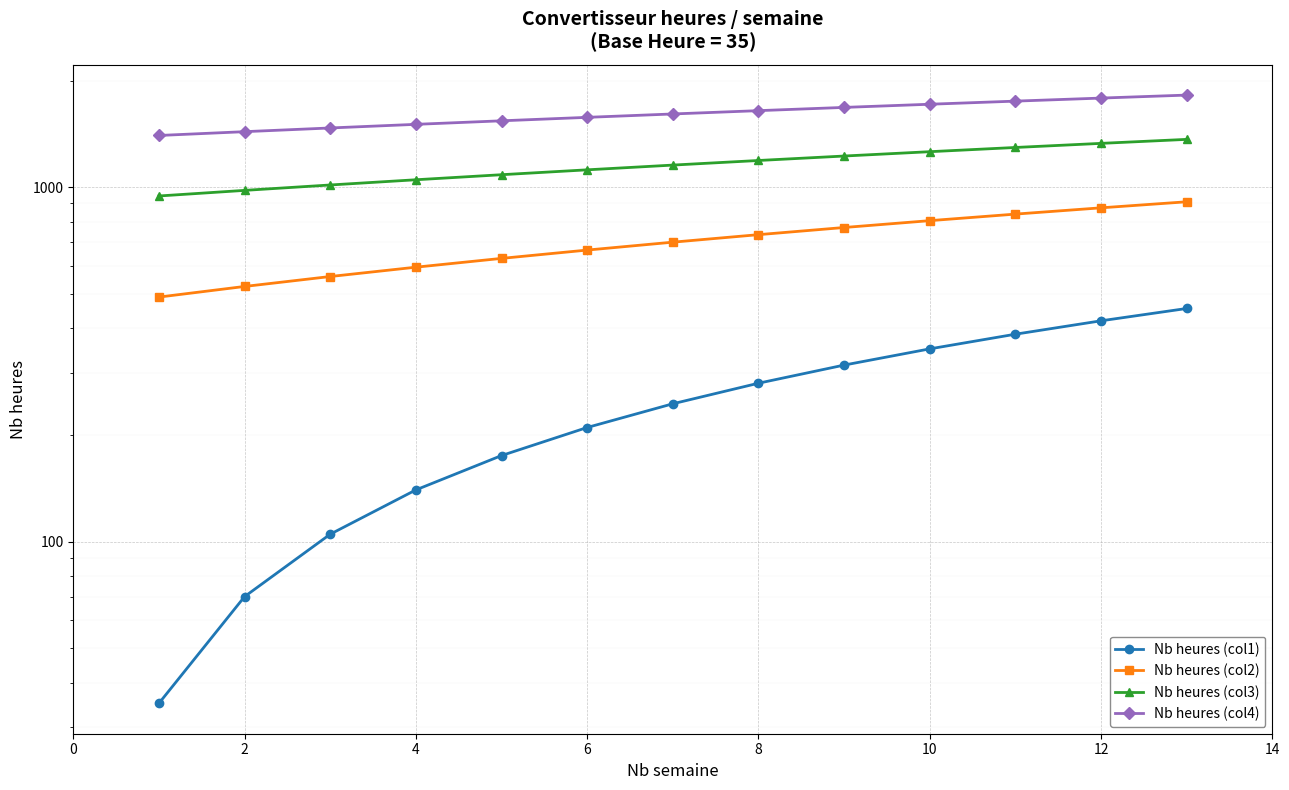

What is the sum of the Nb heures (col4) values at 10 and 10?

3325